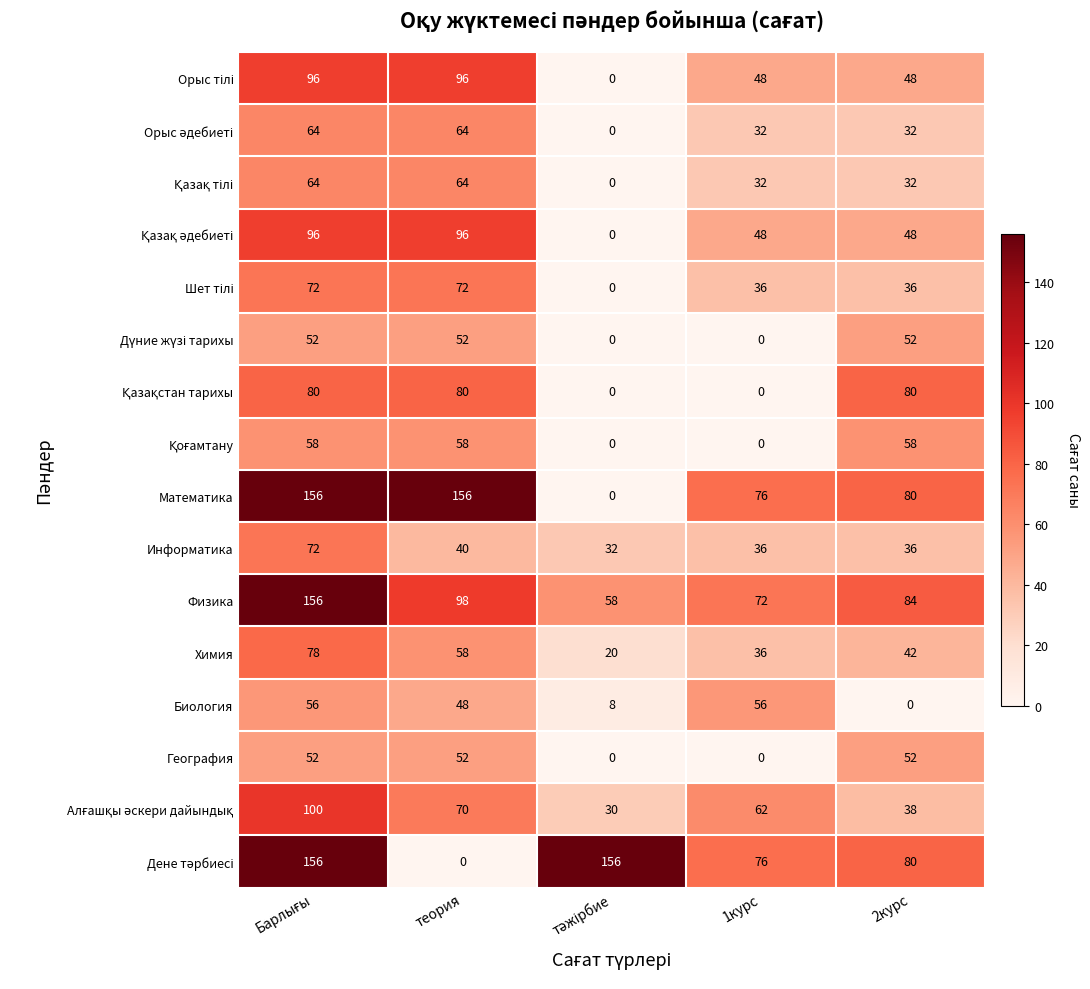

At how many categories does at least one series exceed 72?

5